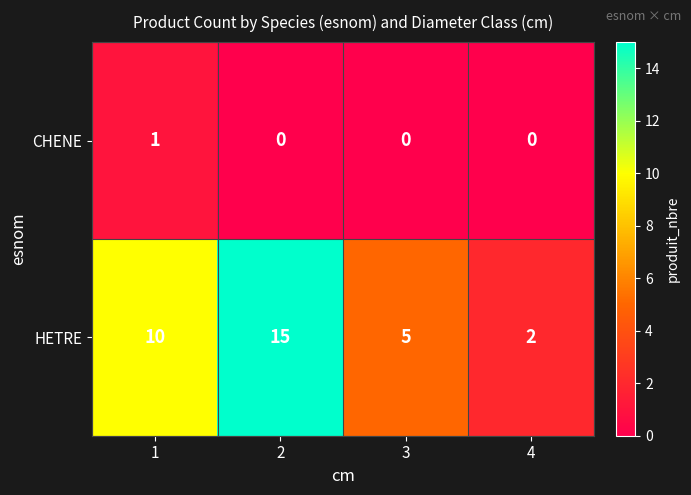

Which series changed the most between 1 and 3?

HETRE